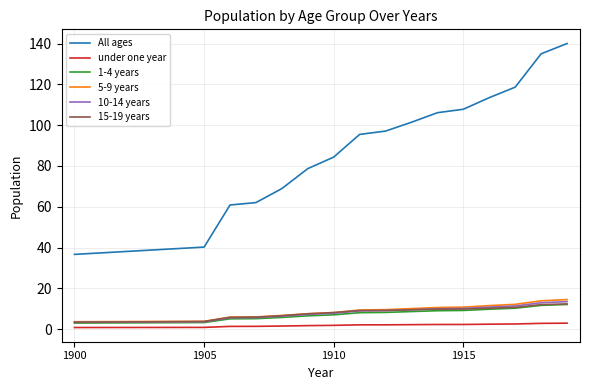

True or false: All ages and 5-9 years cross at least once.

False